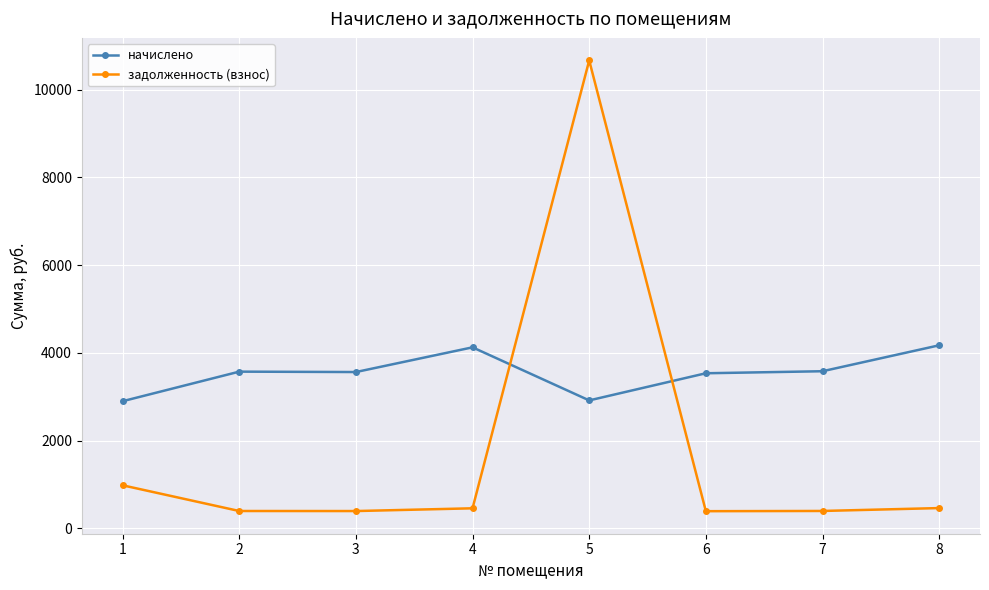

What is the sum of all начислено values?

28376.1